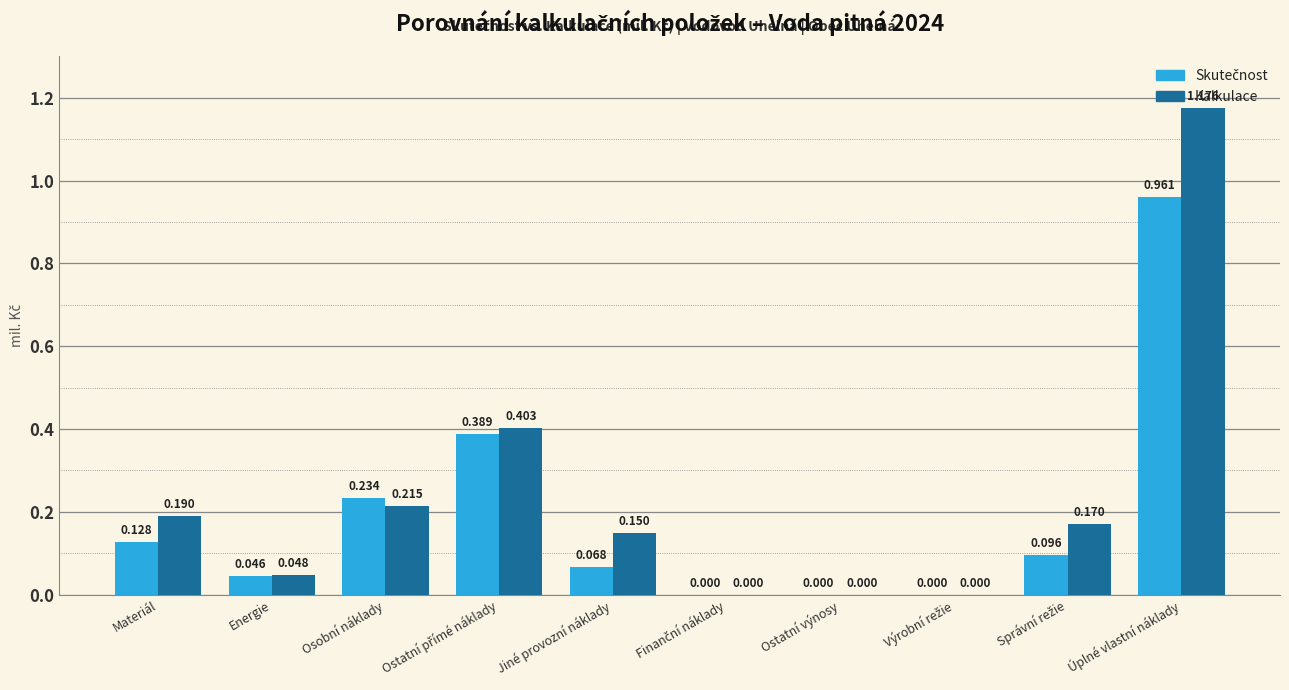

At which category does the chart reach its peak across all series?

Úplné vlastní náklady